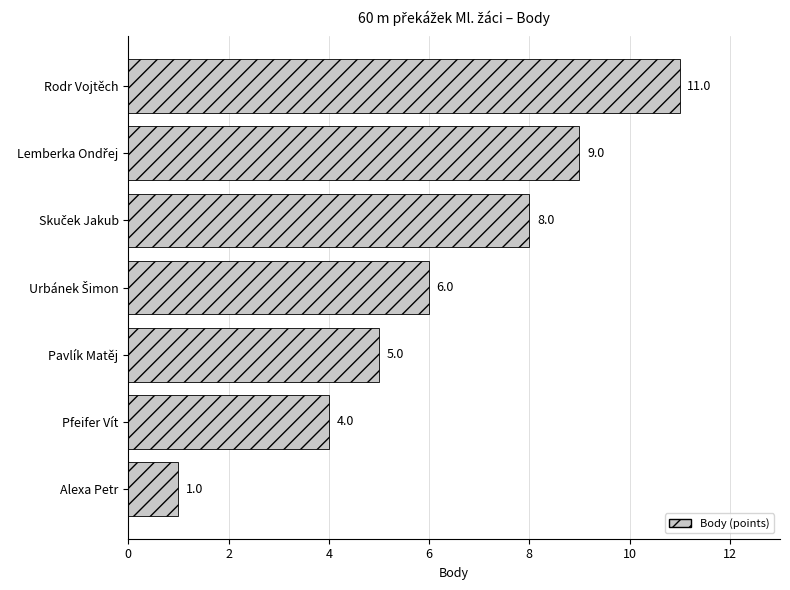

The value at Rodr Vojtěch is 5. True or false?

False